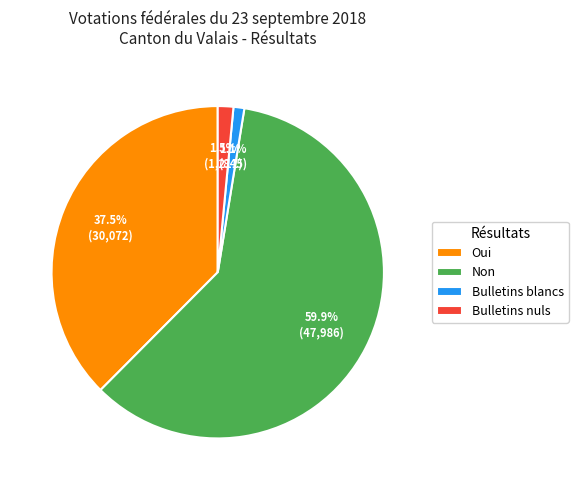

The Oui slice represents 31% of the pie. True or false?

False